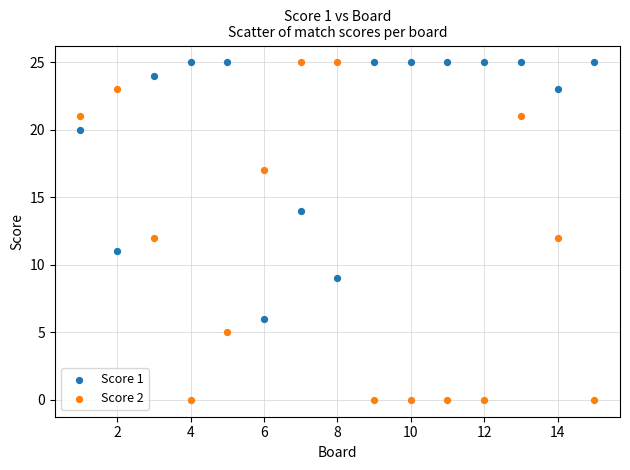

Which series has the widest spread of Y values?

Score 2